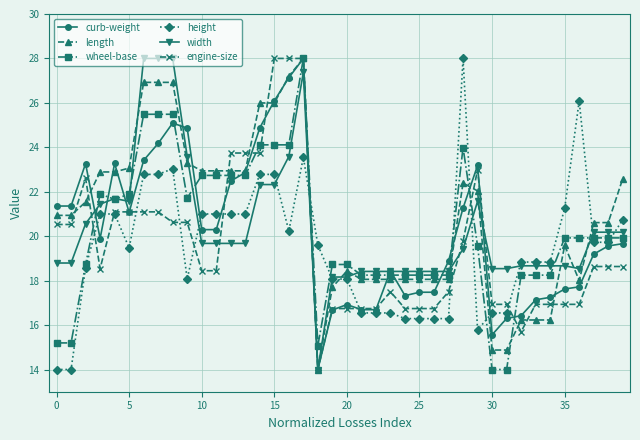

What is the value of the width point at the 16th from the left?

22.3